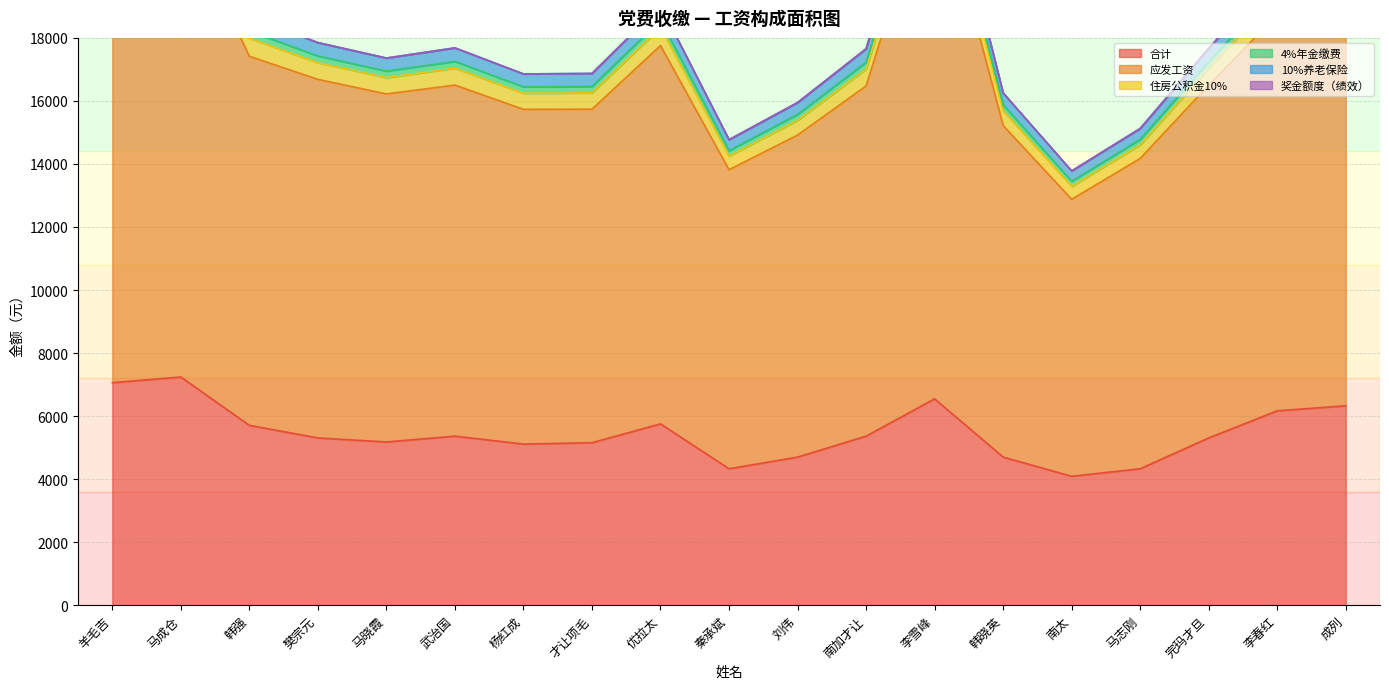

Rank the categories by 4%年金缴费 value from highest to lowest.

马成仓, 羊毛吉, 李雪峰, 成列, 李春红, 优拉太, 韩强, 武治国, 南加才让, 樊宗元, 完玛才旦, 马晓霞, 才让项毛, 杨红成, 刘伟, 韩晓英, 秦承斌, 马志刚, 南太